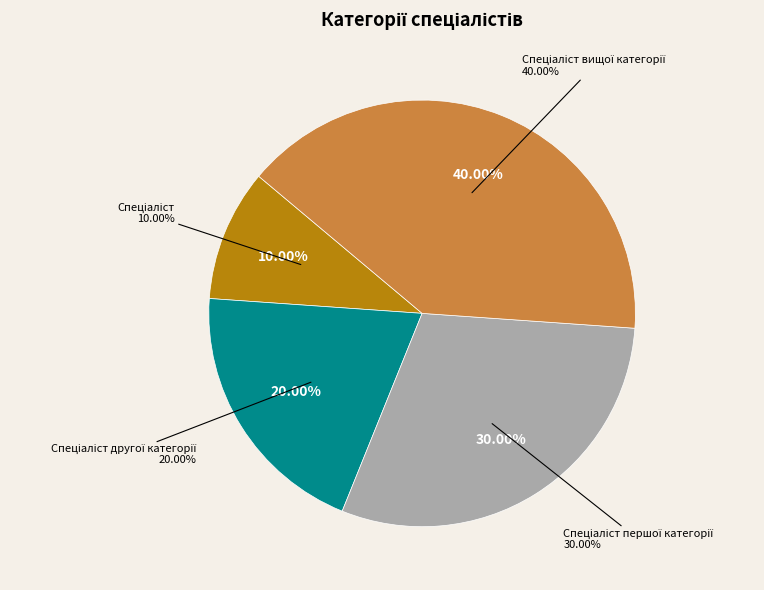

Is it true that Спеціаліст is 10% of the pie?

True